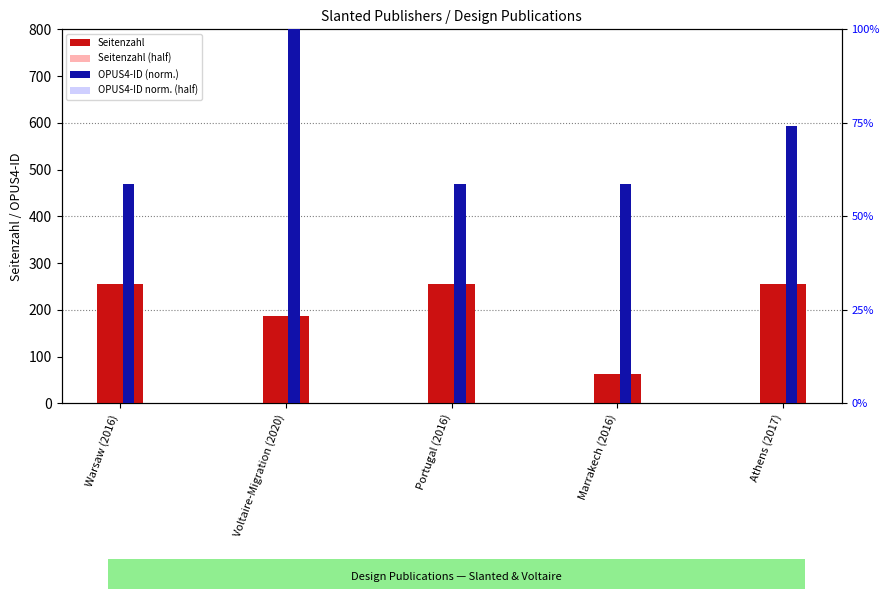

Reading left to right, what are all the values shown in this chart?

Seitenzahl: 256.0	188.0	256.0	64.0	256.0
Seitenzahl (half): 128.0	94.0	128.0	32.0	128.0
OPUS4-ID (norm.): 58.6	100.0	58.6	58.7	74.1
OPUS4-ID norm. (half): 29.3	50.0	29.3	29.3	37.0